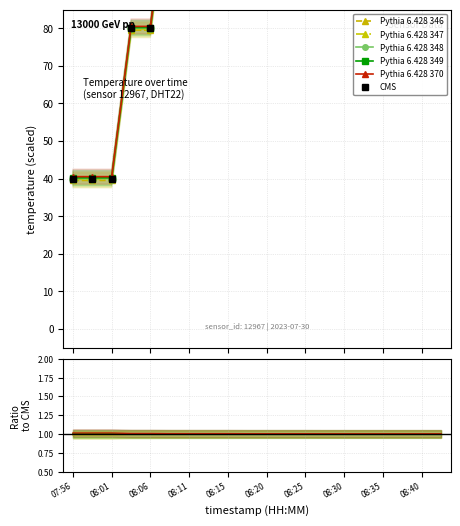

Rank the series at 19 from lowest to highest value.

Pythia 6.428 346, Pythia 6.428 347, Pythia 6.428 348, Pythia 6.428 349, Pythia 6.428 370, CMS